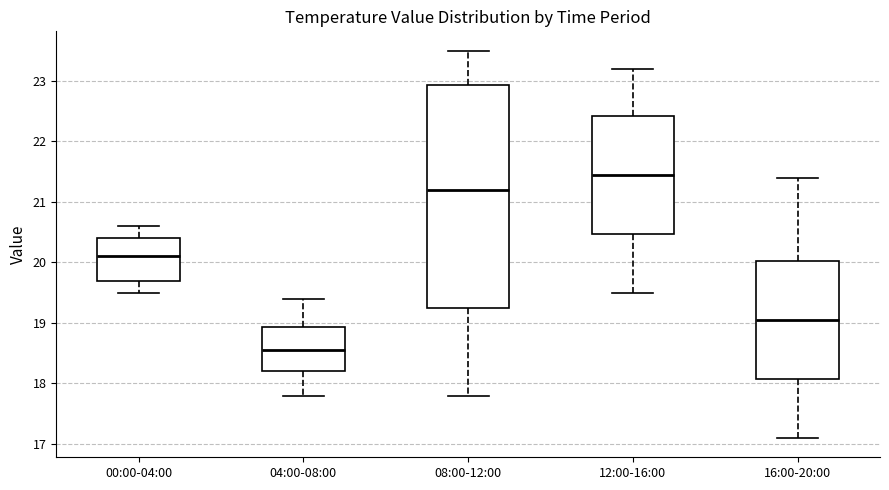

Where is the lower edge of the box for 16:00-20:00 on the y-axis? The values are not printed on the chart, so give them approximately, as read against the axis.

18.1